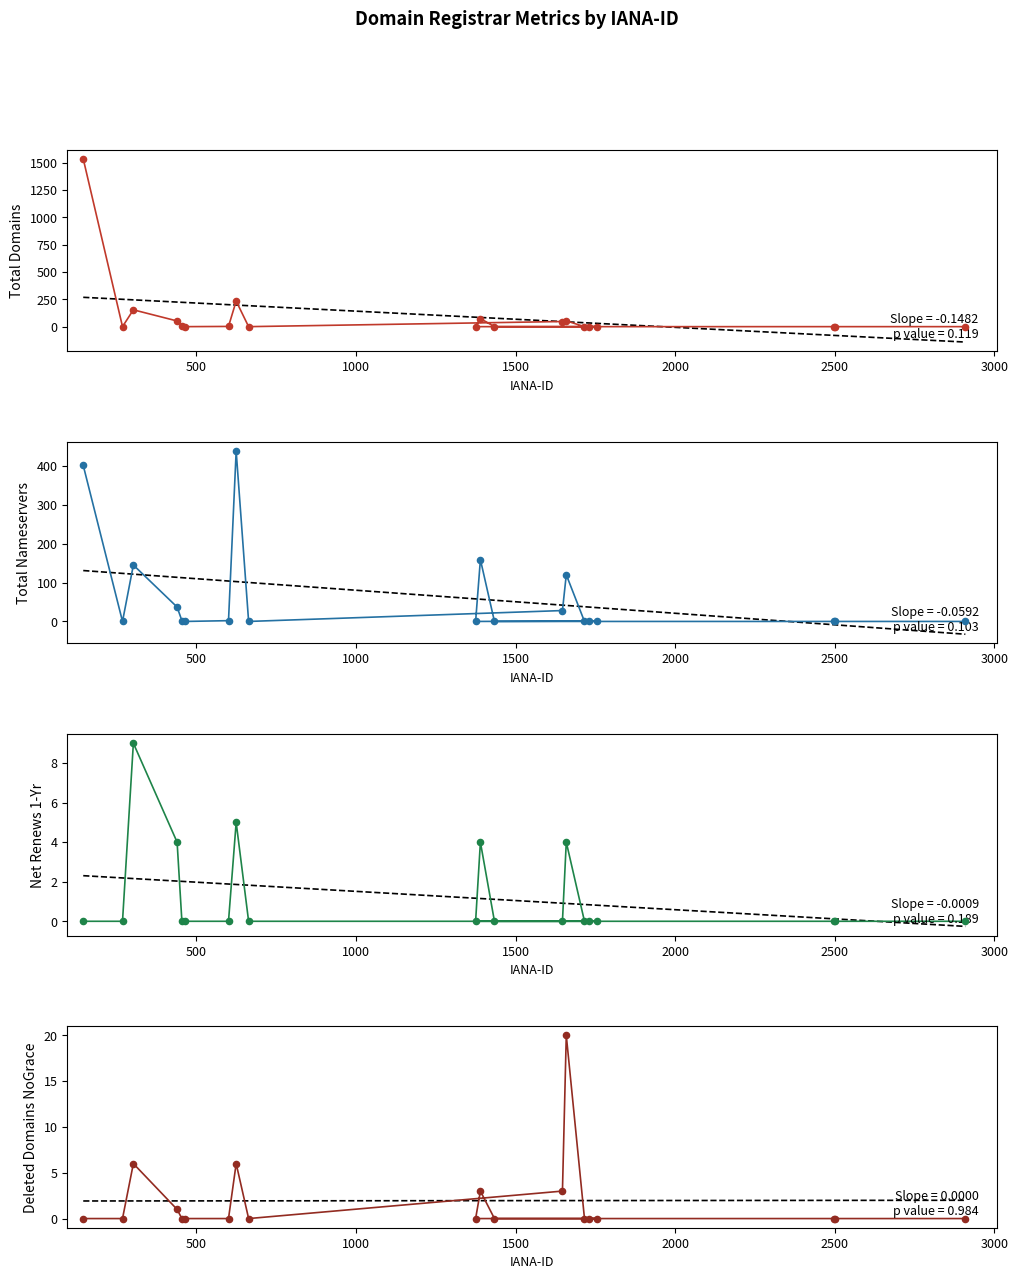

At how many categories does at least one series exceed 287?

2